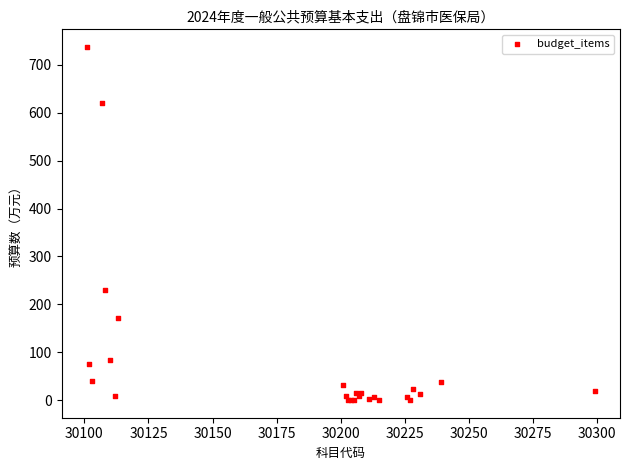

What Y value in the scatter plot is closest to 368?

228.9